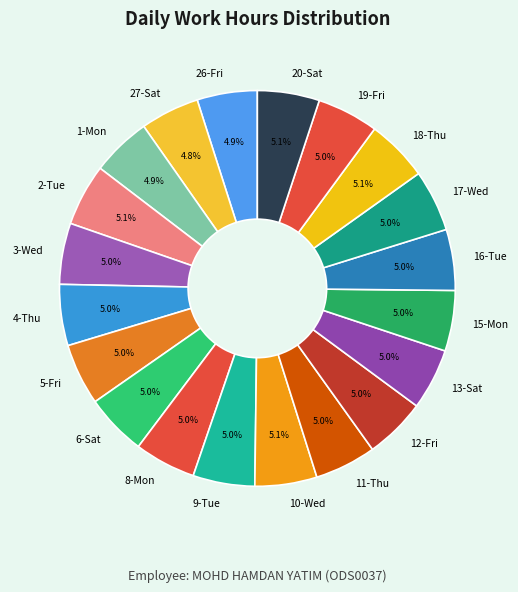

How much of the chart is everything except 18-Thu?

94.9%